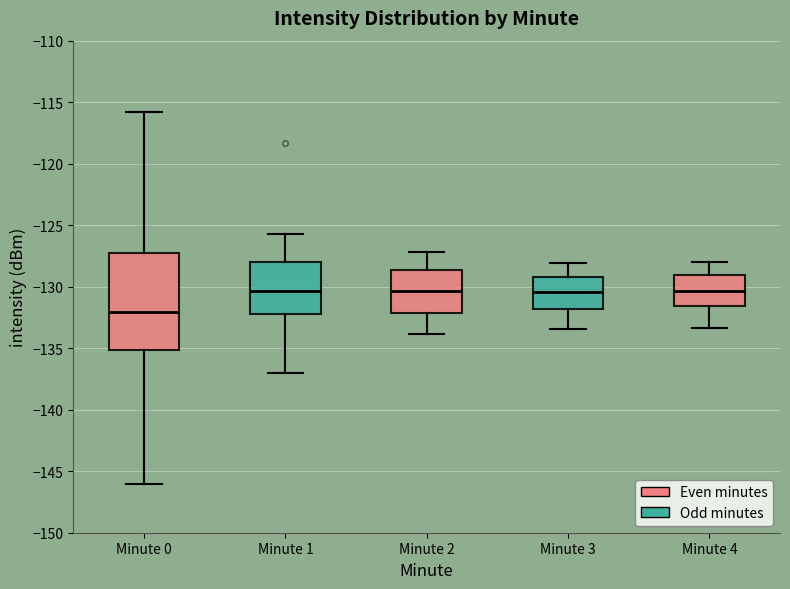

Which box is the tallest, from its lower edge to its upper edge?

Minute 0